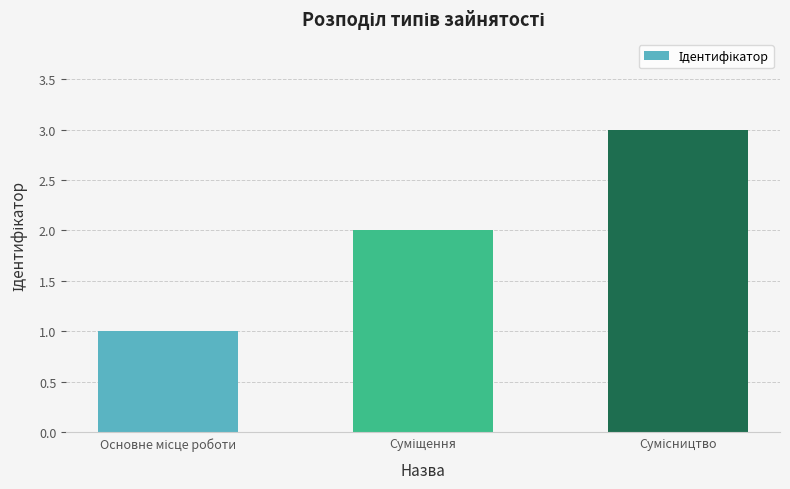

What is the greatest value displayed?

3